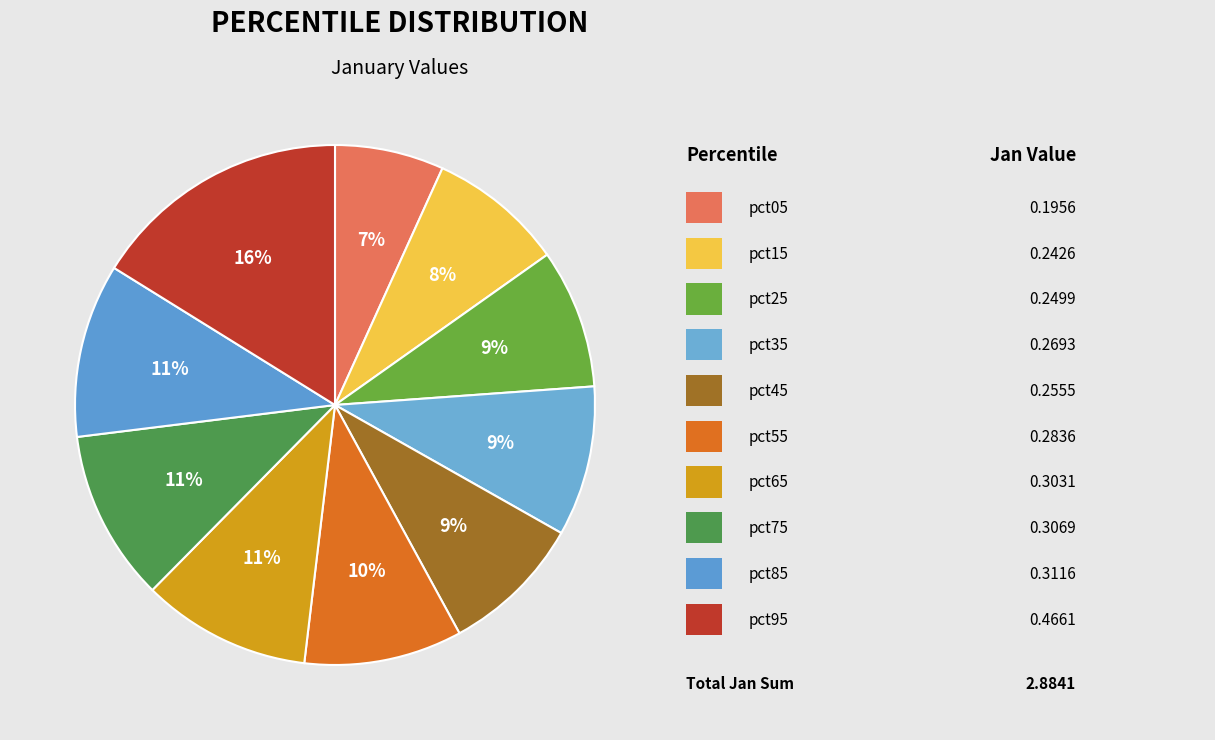

Which slice is the smallest?

pct05